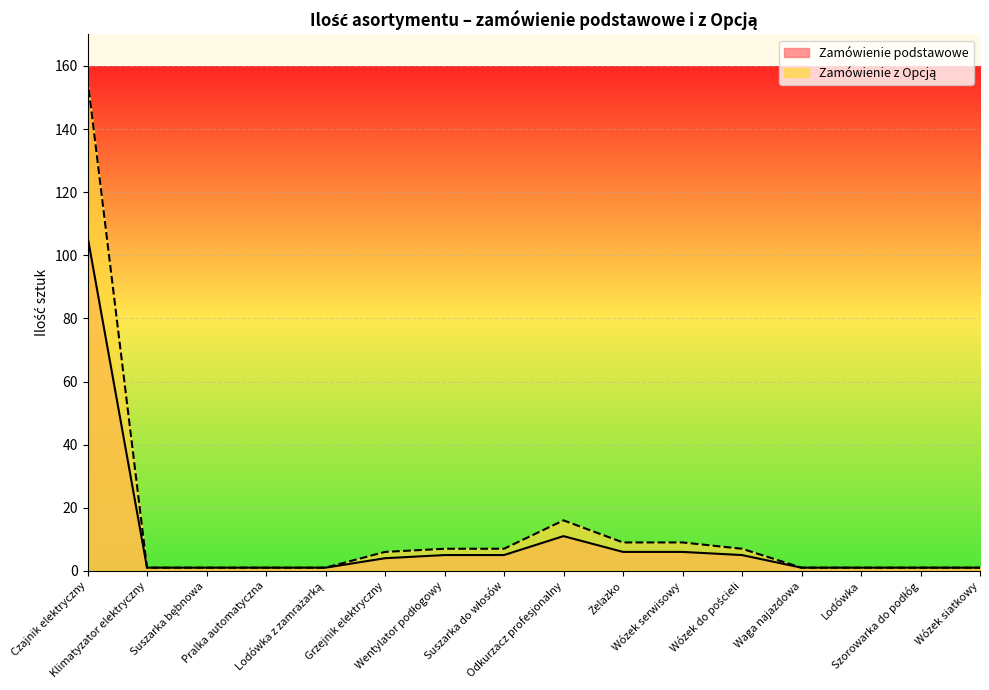

What is the total value across all series at Wózek do pościeli?

12